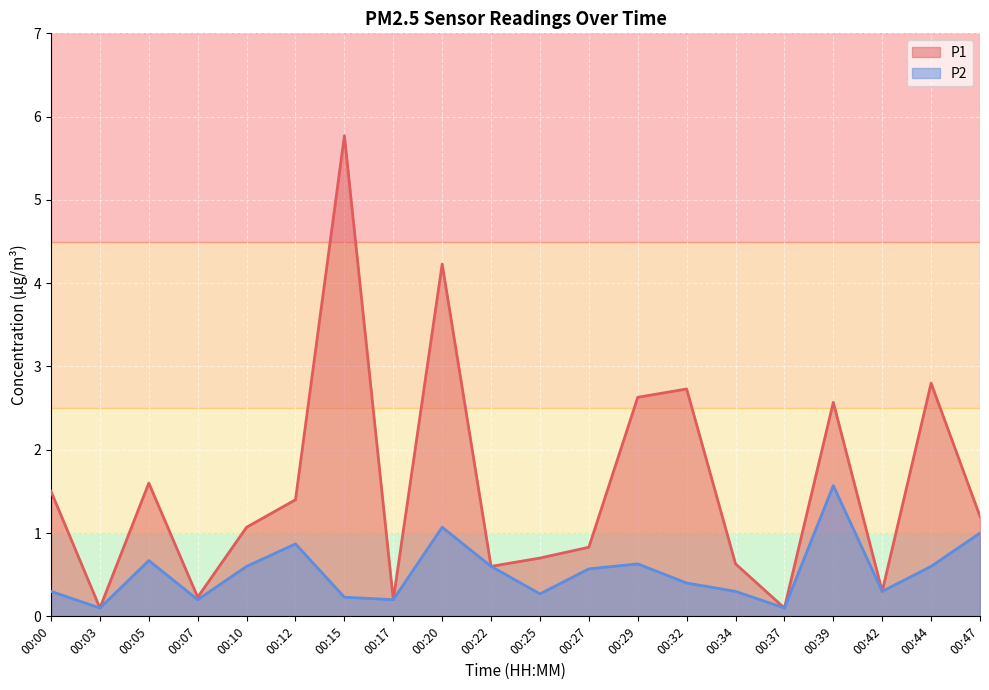

What is the value of the P2 point at the 14th from the left?

0.4